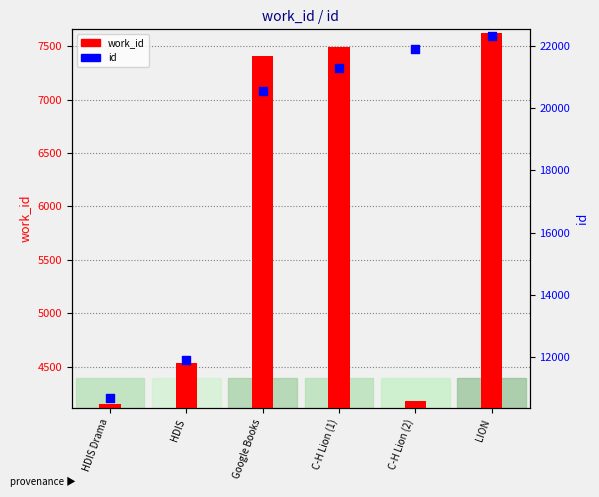

Is the value of id at HDIS greater than the value of work_id at C-H Lion (2)?

Yes